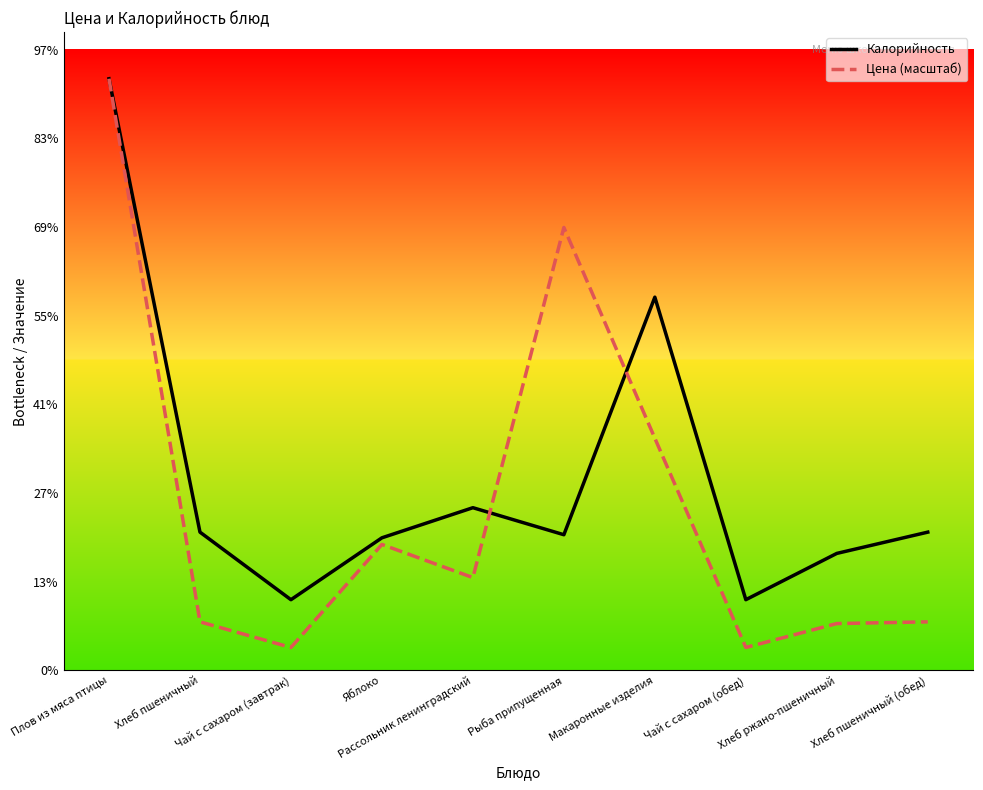

The value of Цена (масштаб) at Макаронные изделия is 60.5. True or false?

False